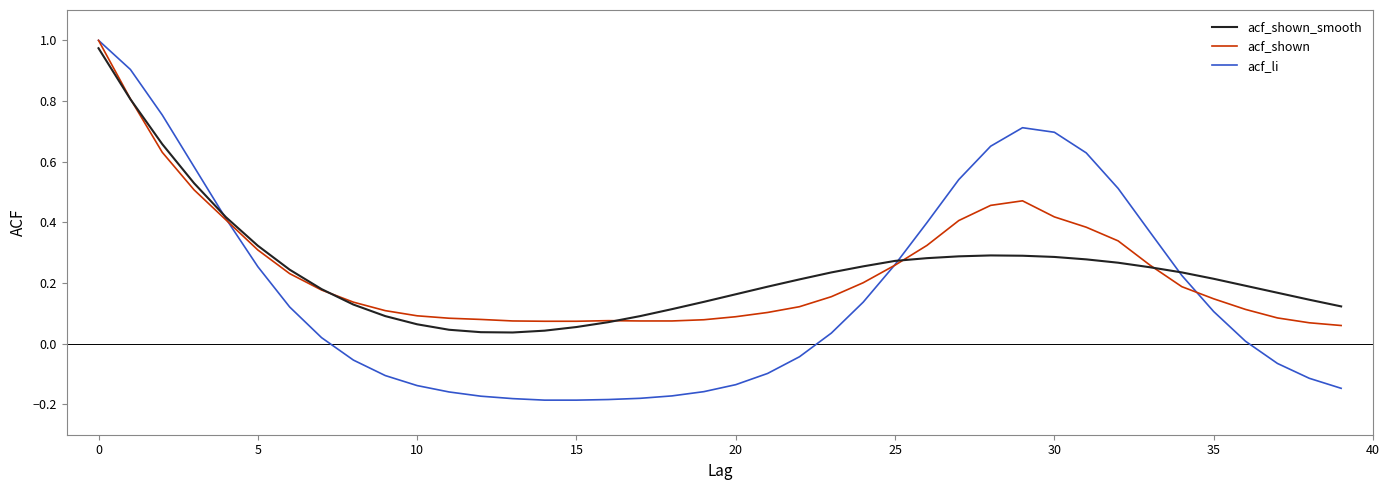

What are all the series names shown in the legend?

acf_shown_smooth, acf_shown, acf_li